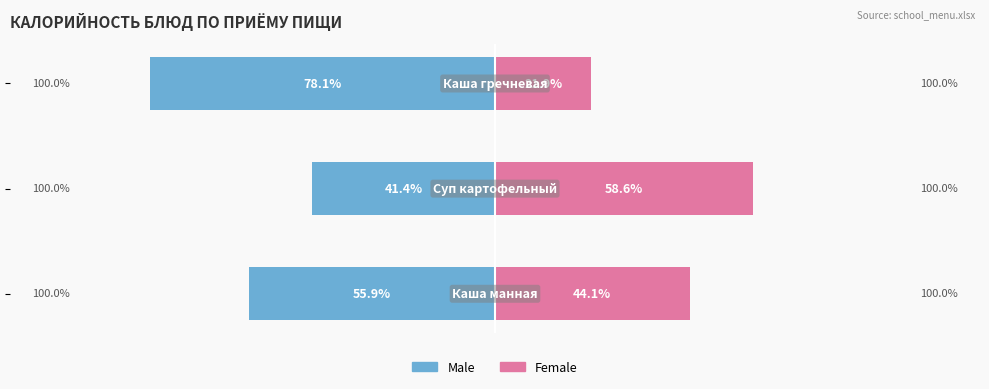

Reading left to right, extract all data points from this chart.

Male: 0=-55.9	1=-41.4	2=-78.1
Female: 0=44.1	1=58.6	2=21.9